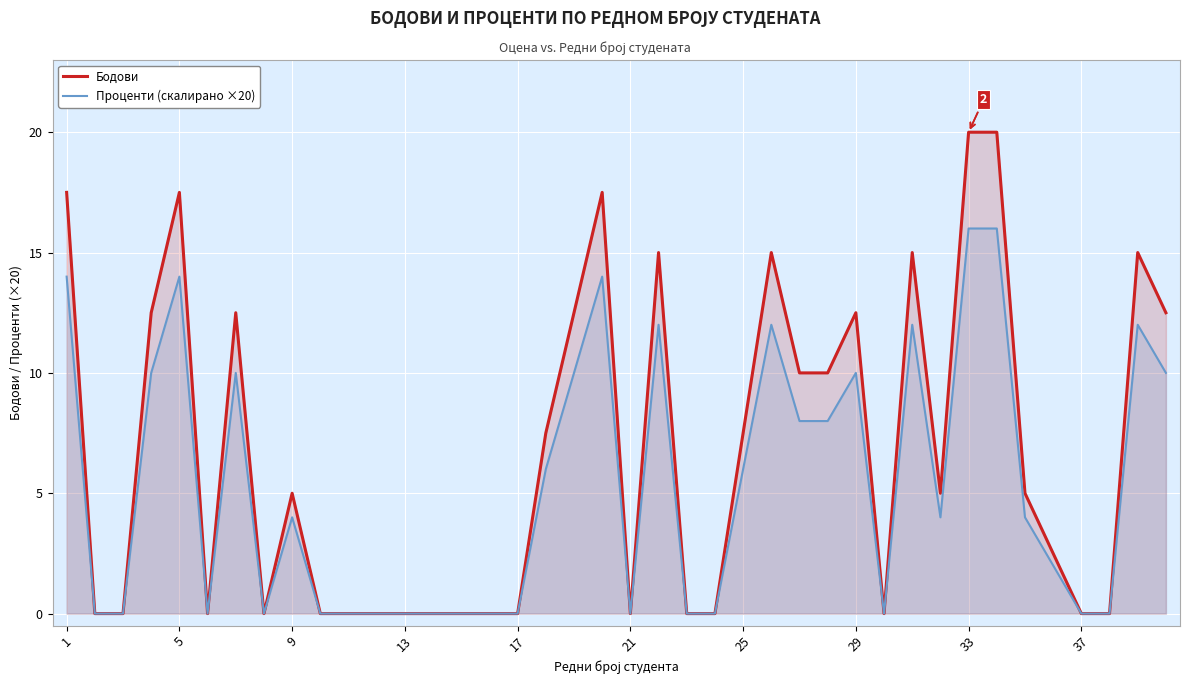

What is the greatest value displayed?

20.0